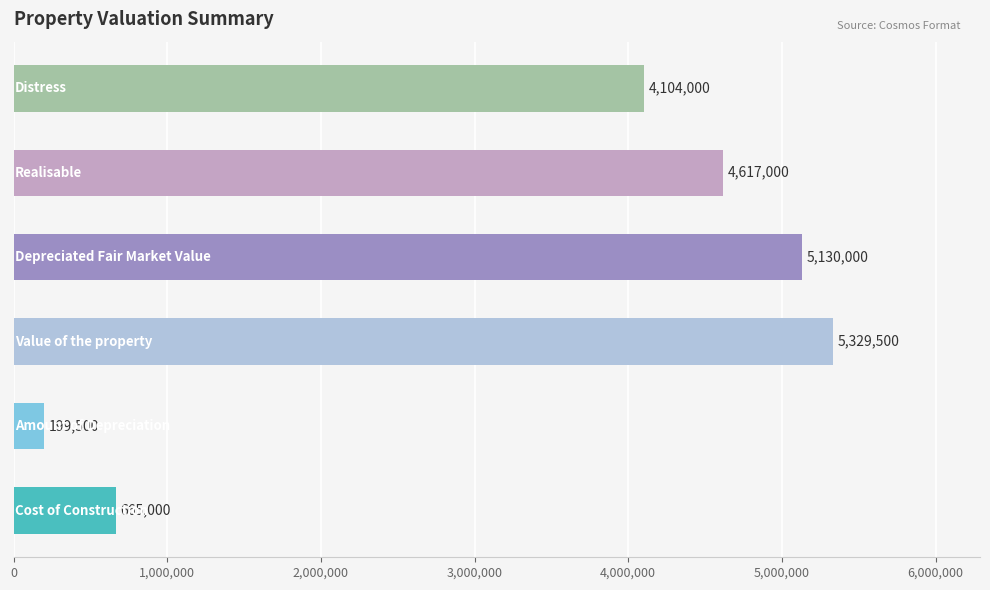

What is the sum of all values?

20045000